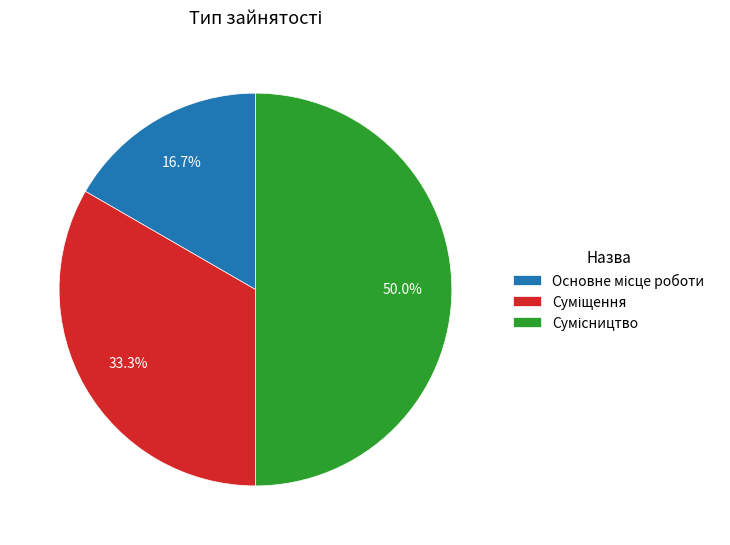

How many slices are in this pie chart?

3